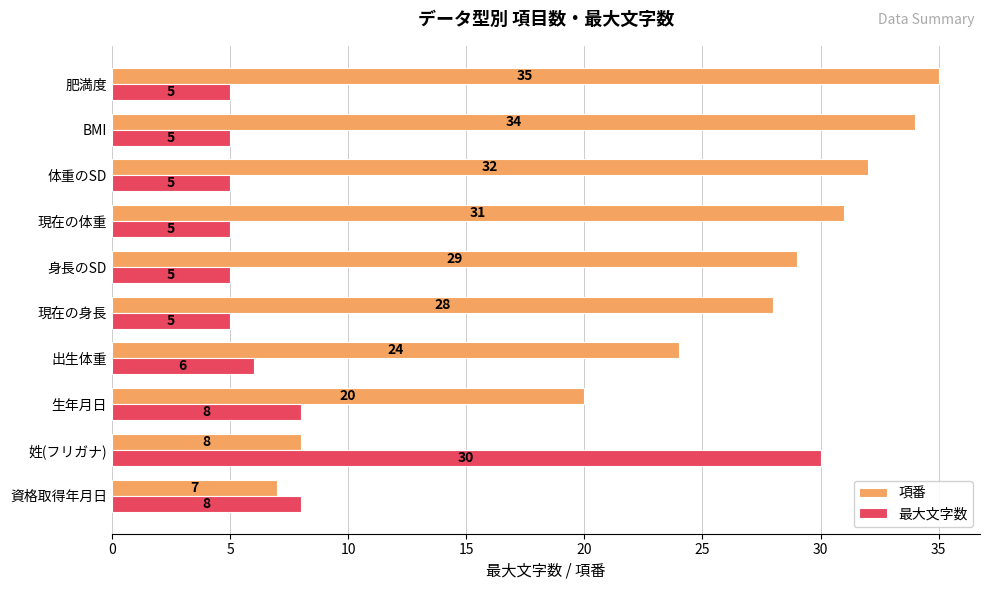

What is the difference between the maximum and minimum values in the 最大文字数 series?

25